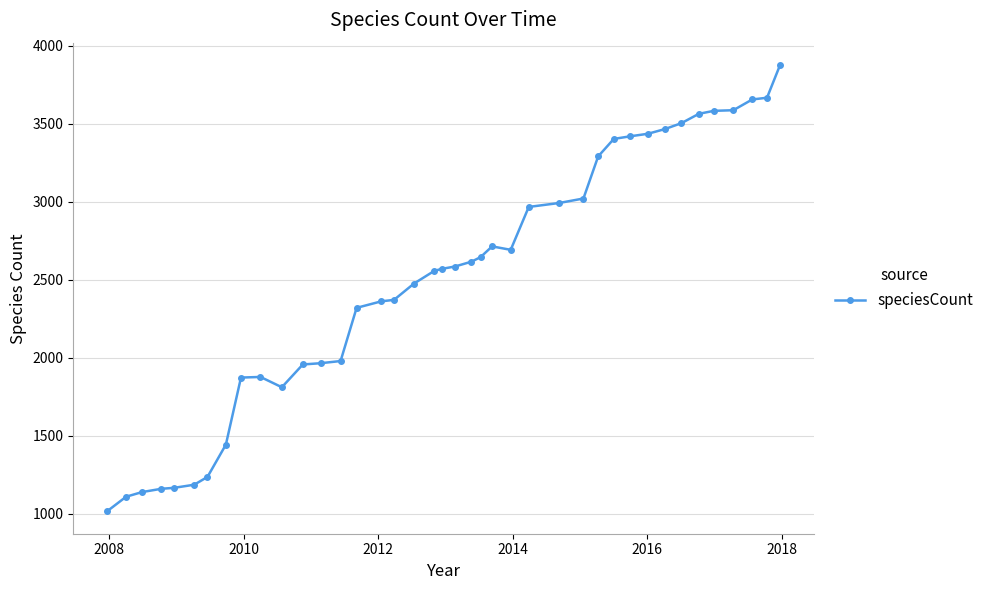

True or false: there are more than 1 points higher than both neighbors.

True